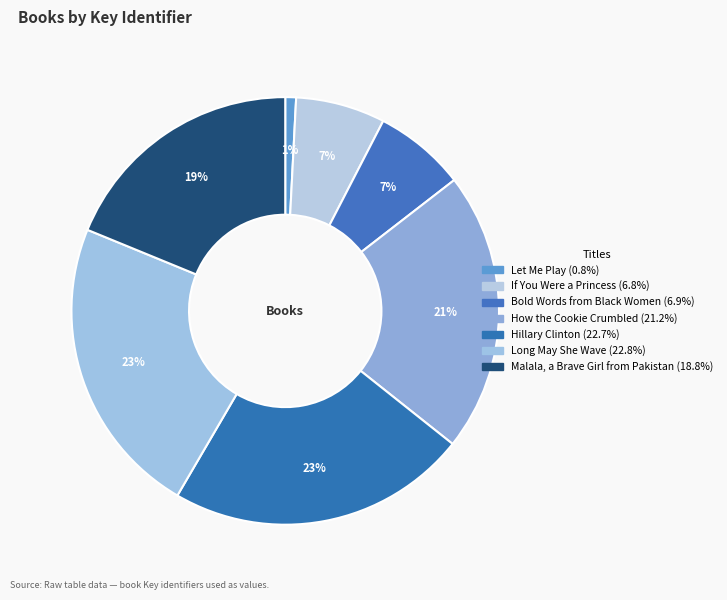

Which slice is the largest?

Long May She Wave